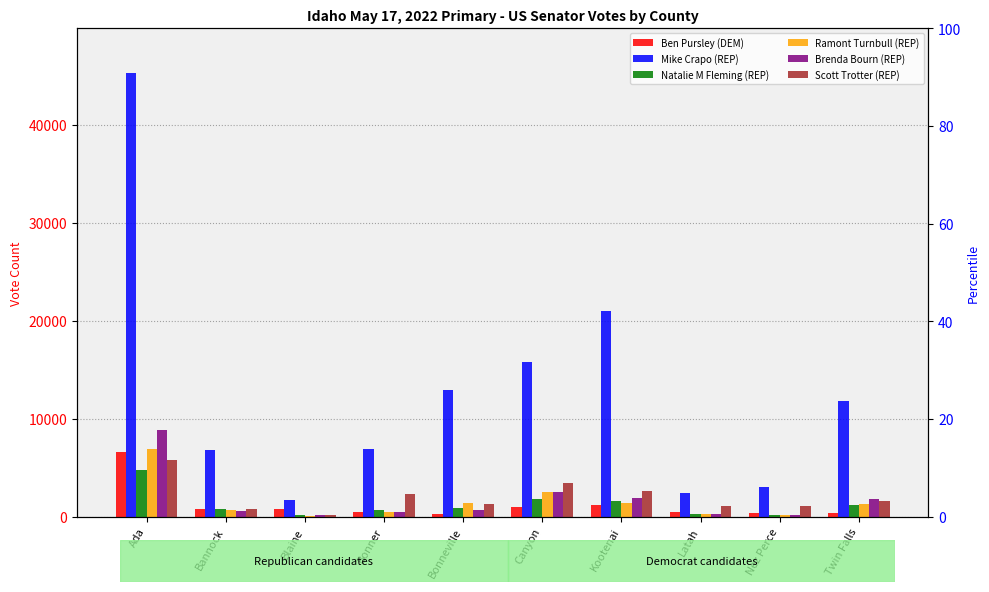

Rank the categories by Ben Pursley (DEM) value from lowest to highest.

Bonneville, Twin Falls, Nez Perce, Bonner, Latah, Bannock, Blaine, Canyon, Kootenai, Ada